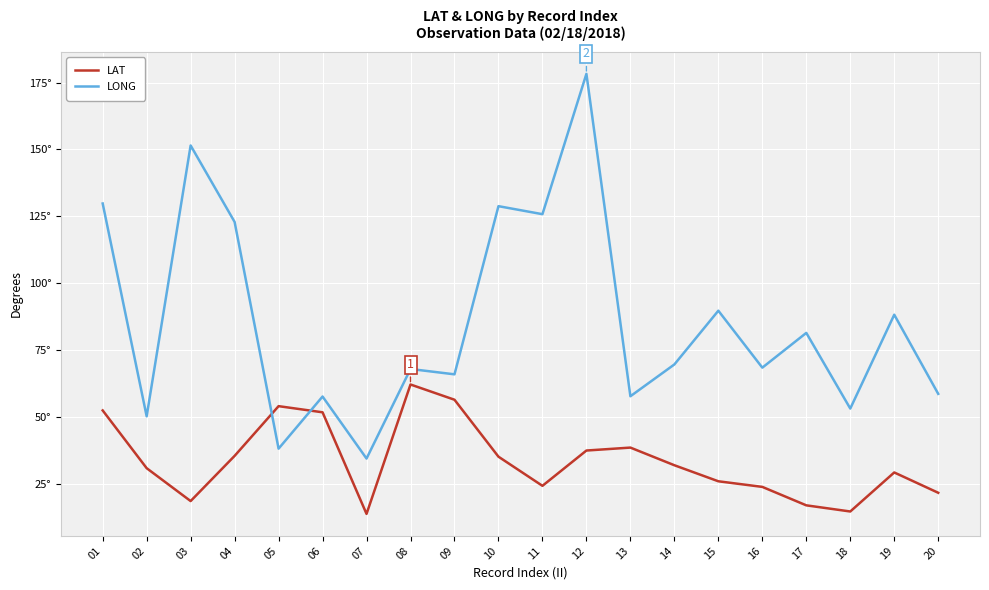

Read the LONG value at 12.

178.3